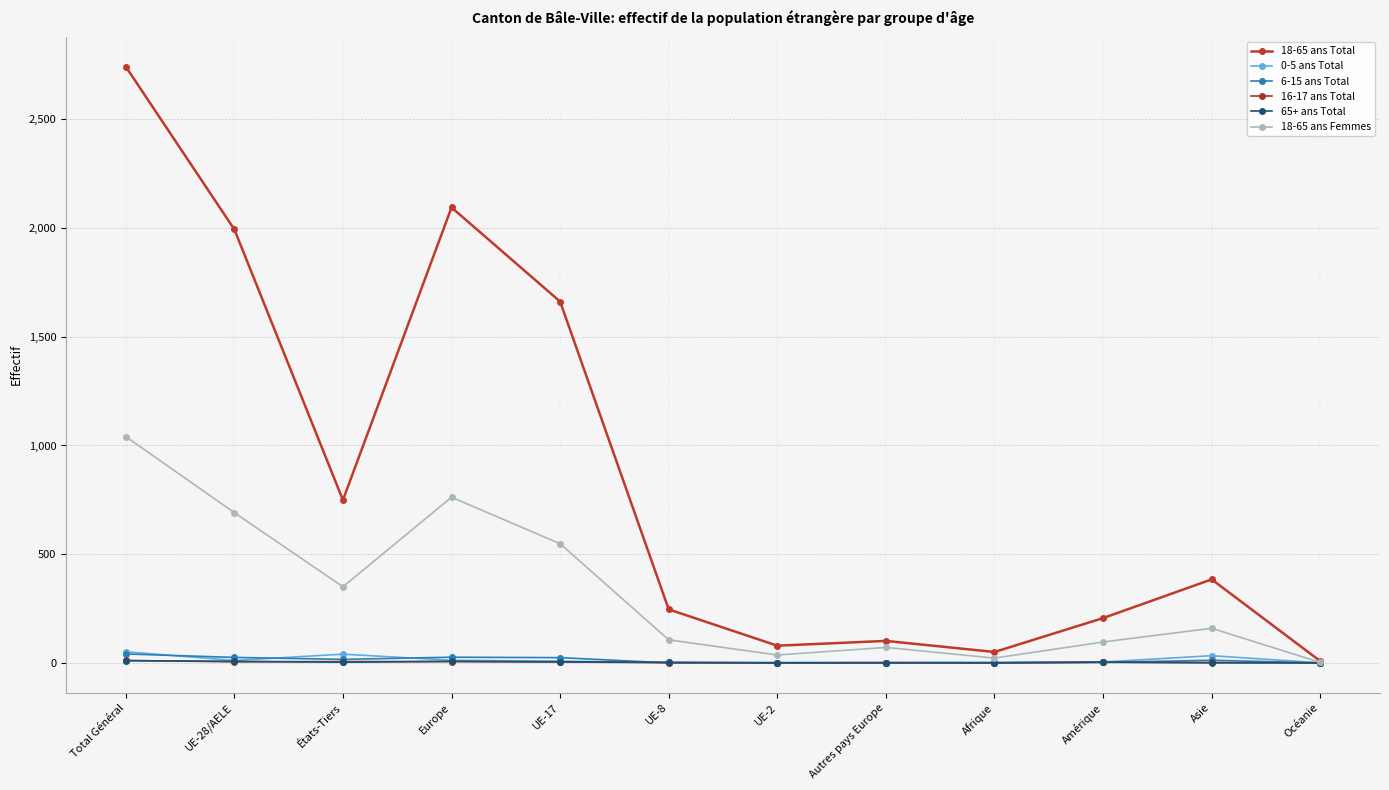

True or false: 18-65 ans Total has a value of 79 at UE-2.

True